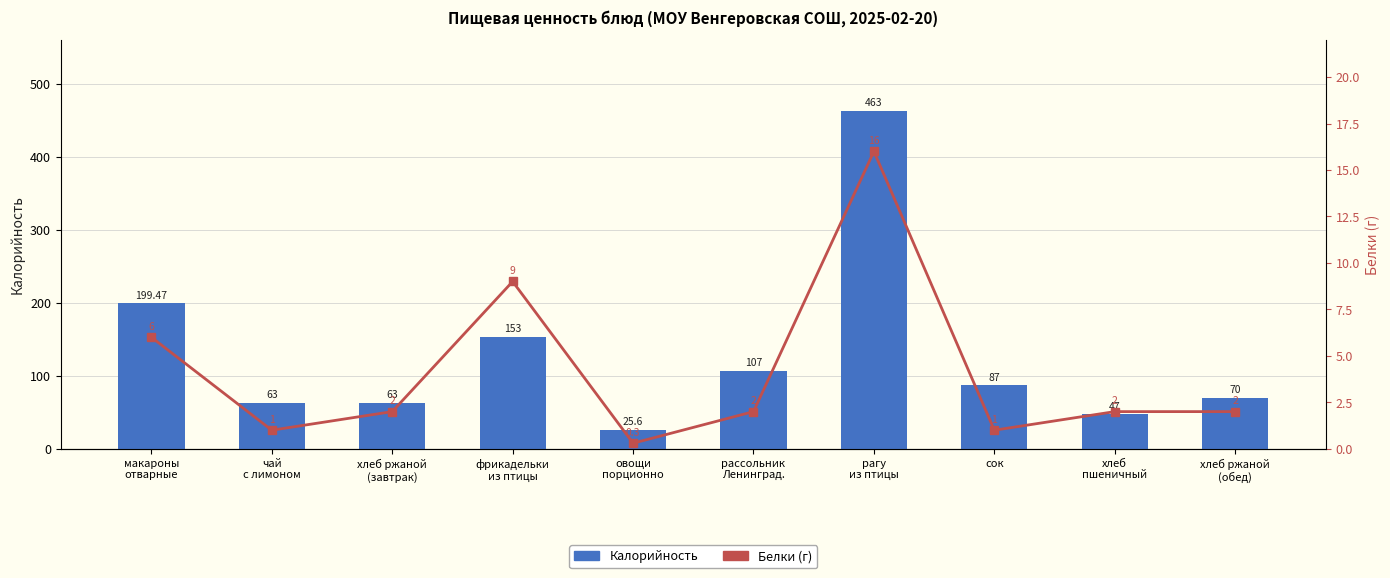

What is the smallest value displayed?

0.3